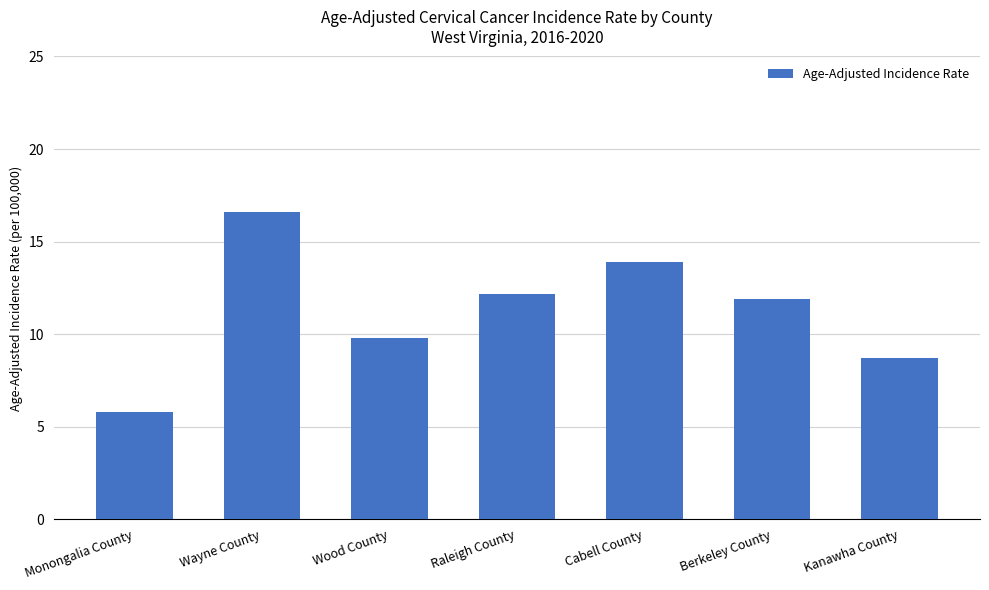

Count the number of data series in this chart.

1